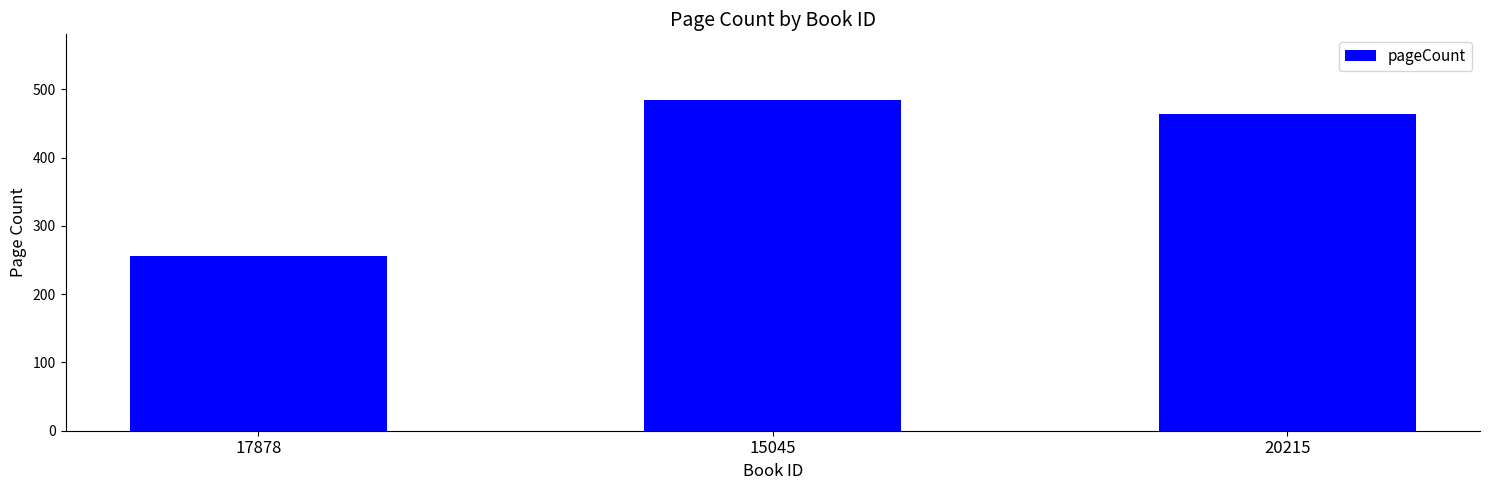

What is the label of the 1st bar from the left?

17878